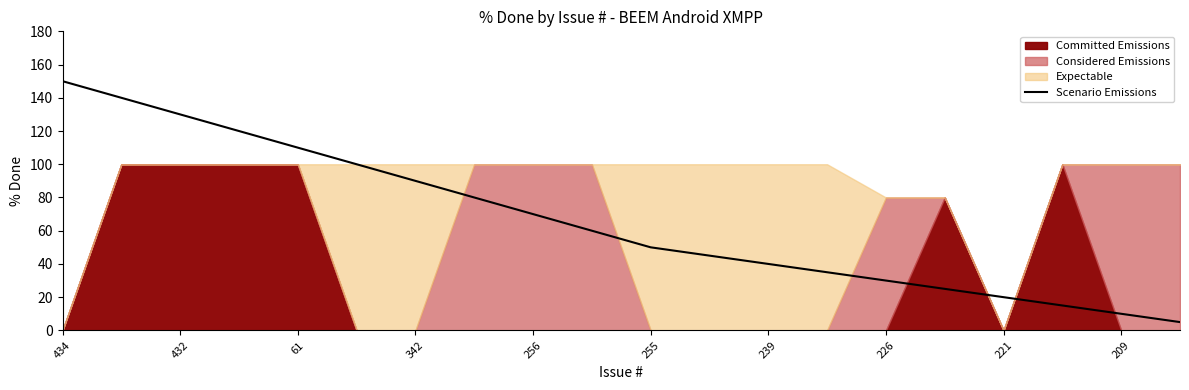

Which category has the highest value in the Scenario Emissions series?

434